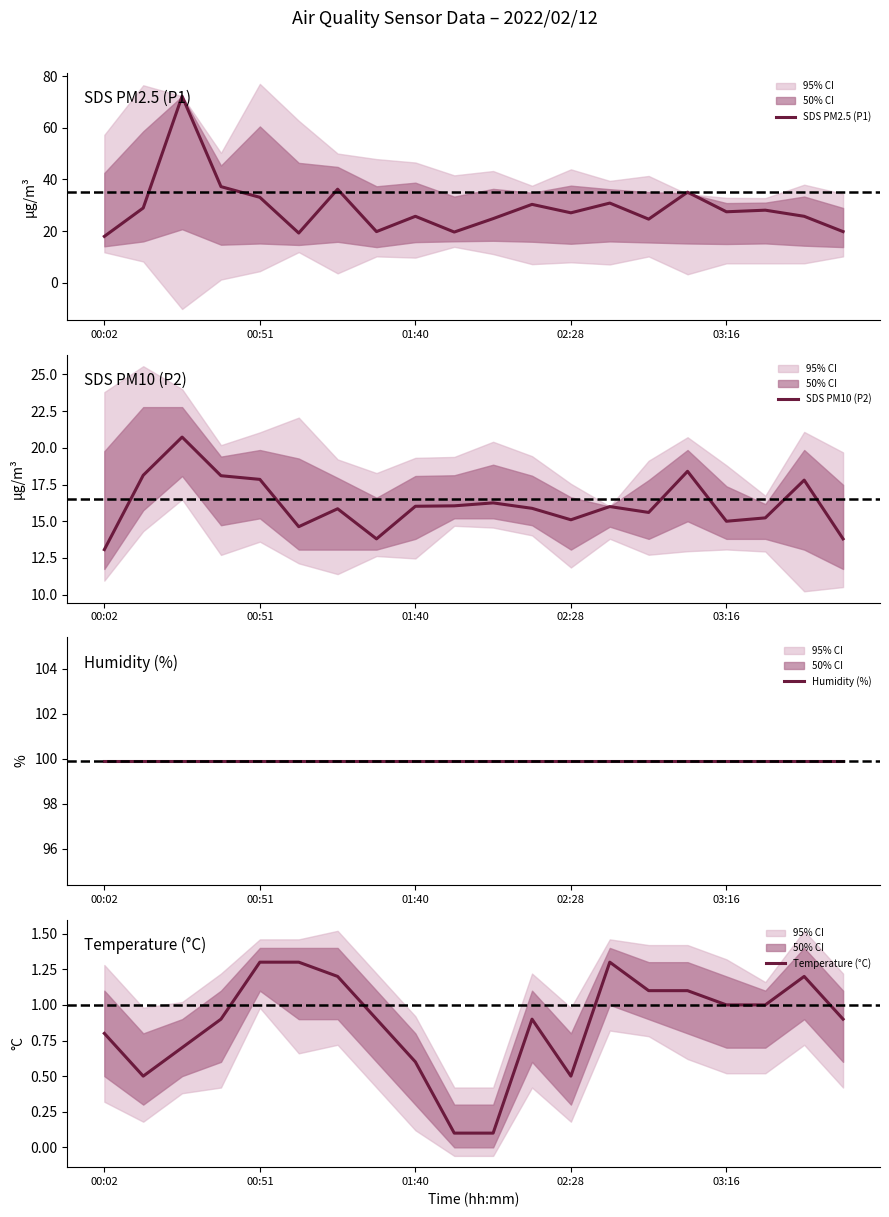

Does the chart display data point markers on the line(s)?

No